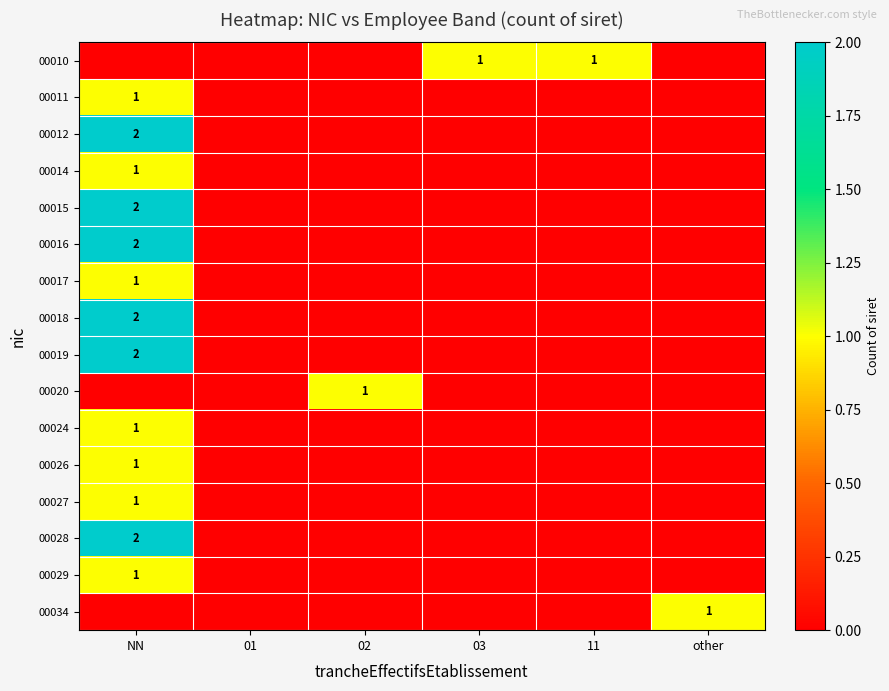

True or false: 00017 has a value of 1 at NN.

True